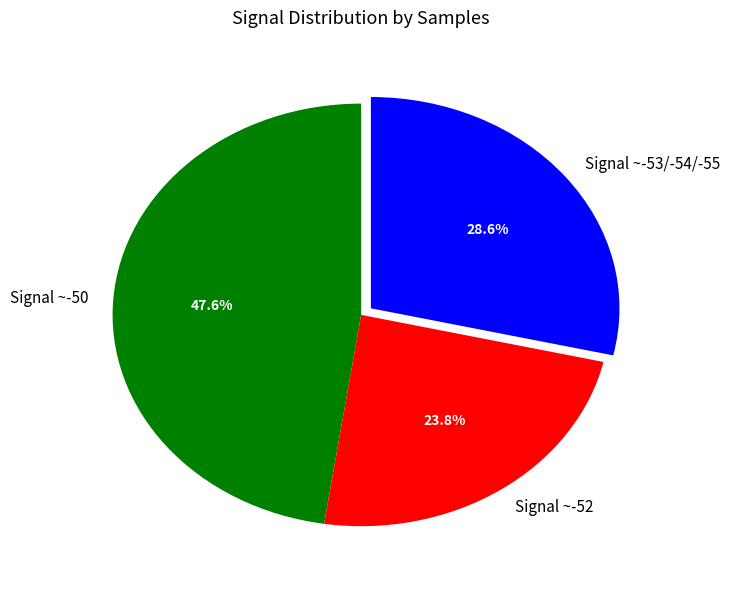

Is there a majority slice in this chart?

No